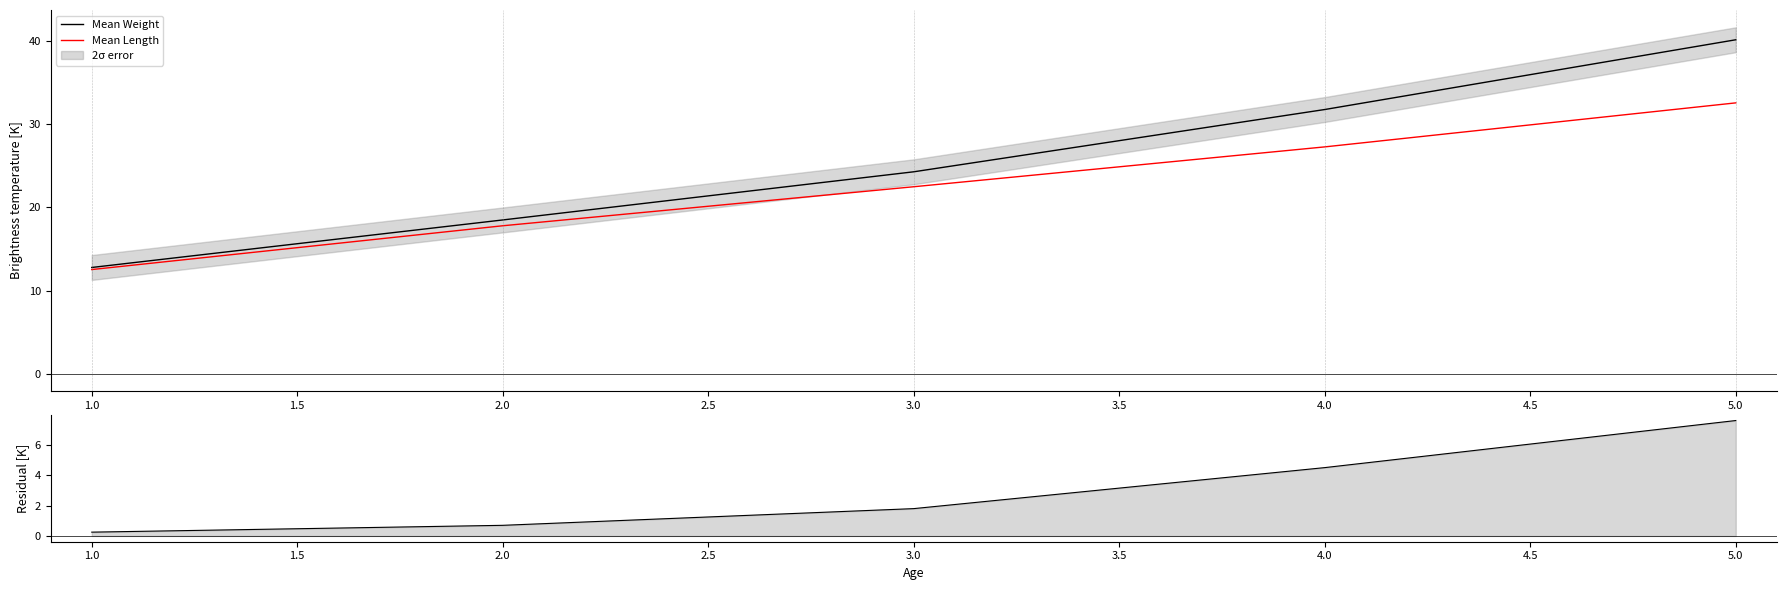

What is the difference between the maximum and minimum values in the Residual series?

7.3